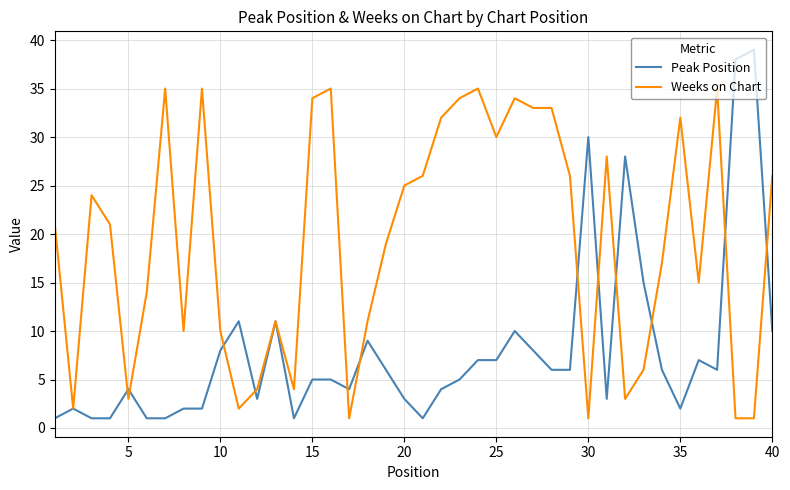

What are all the series names shown in the legend?

Peak Position, Weeks on Chart